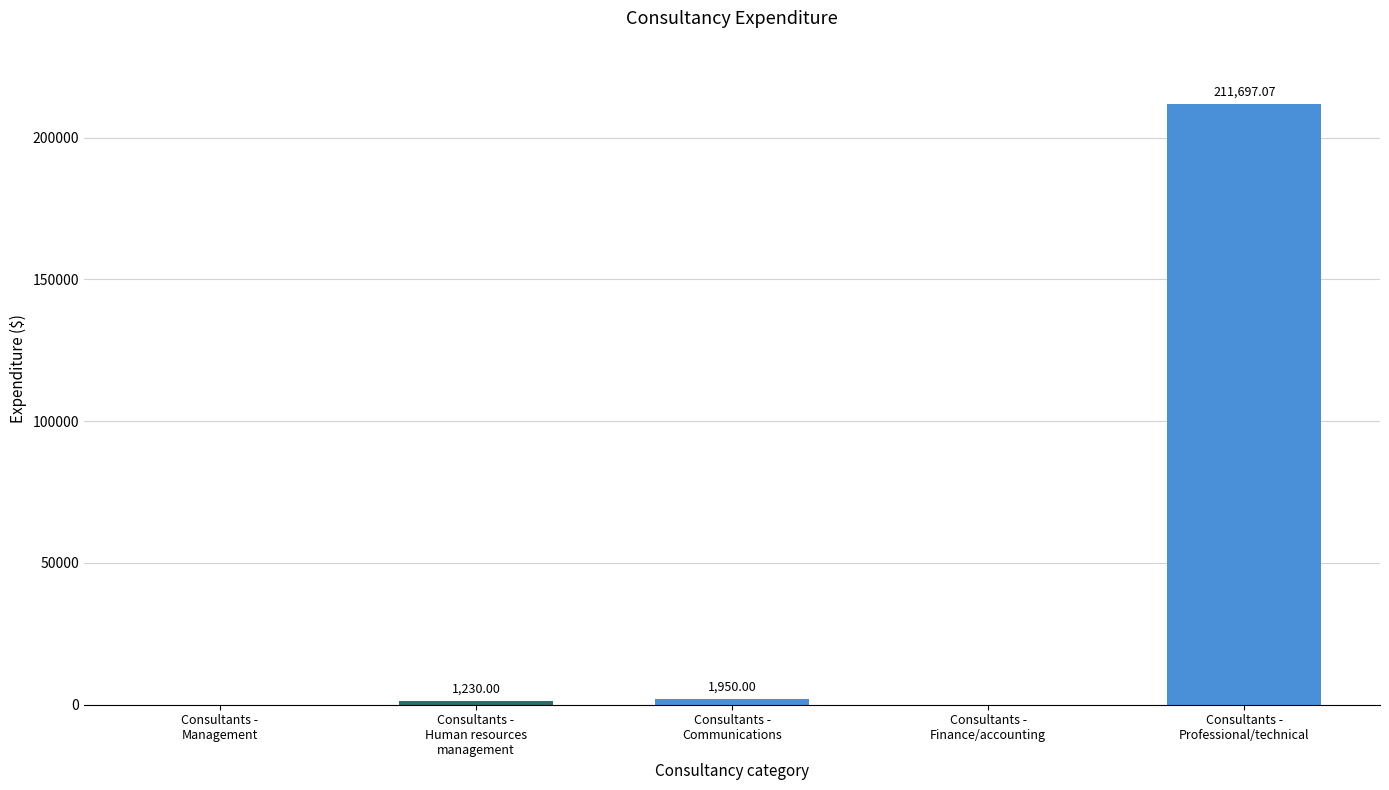

True or false: the data shows -75981.0 at Consultants -
Finance/accounting.

False